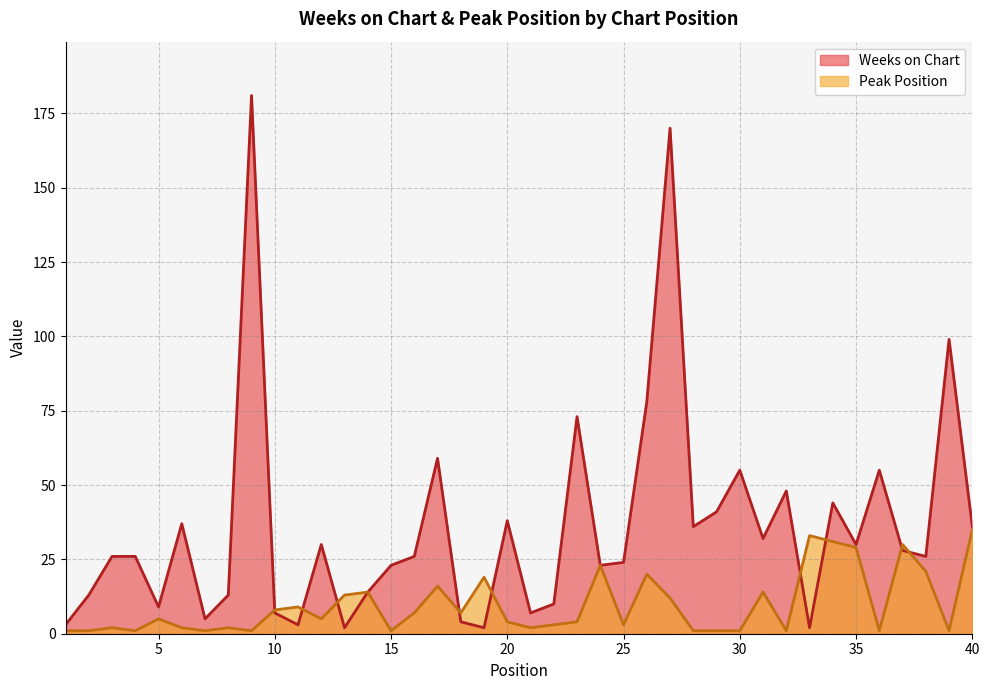

What is the value of the Peak Position point at the 15th from the left?

1